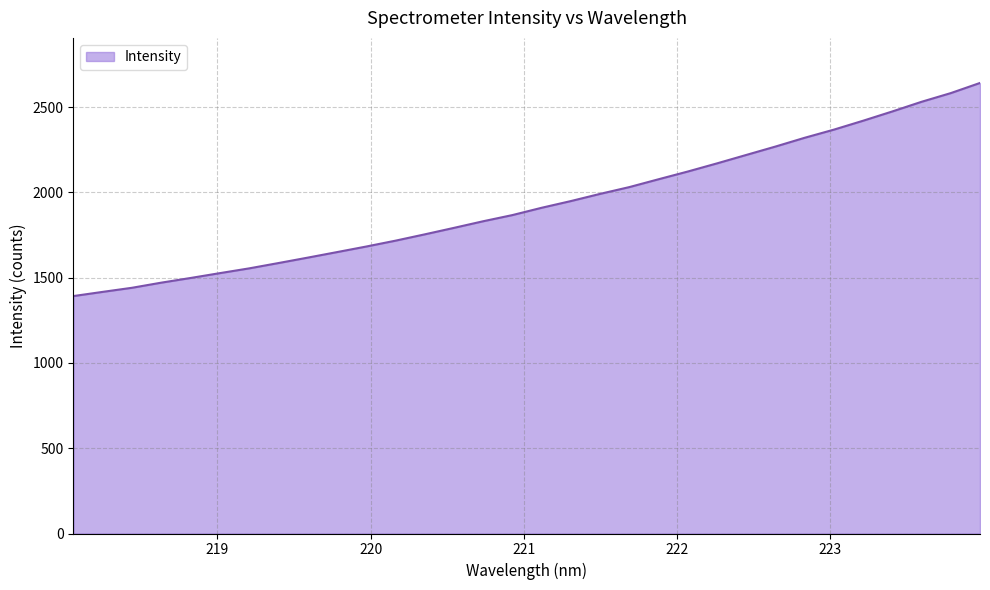

What is the sum of all values?

61865.6